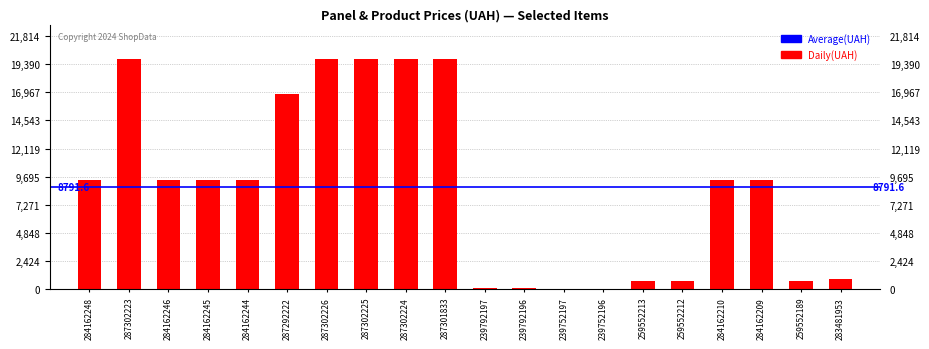

What is the sum of the values at 239752197 and 259552212?

745.8